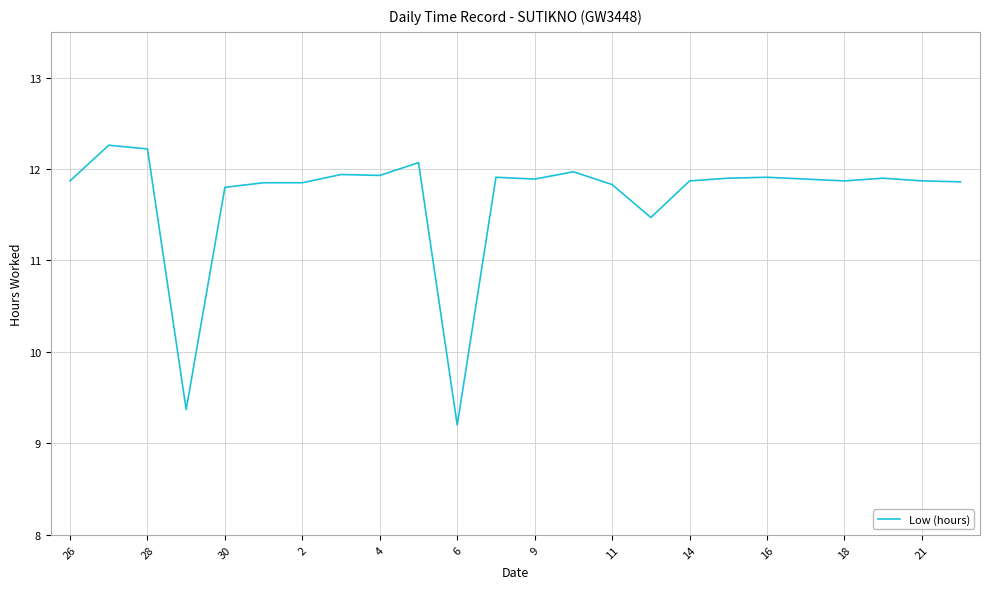

What is the difference between the maximum and minimum values?

3.1